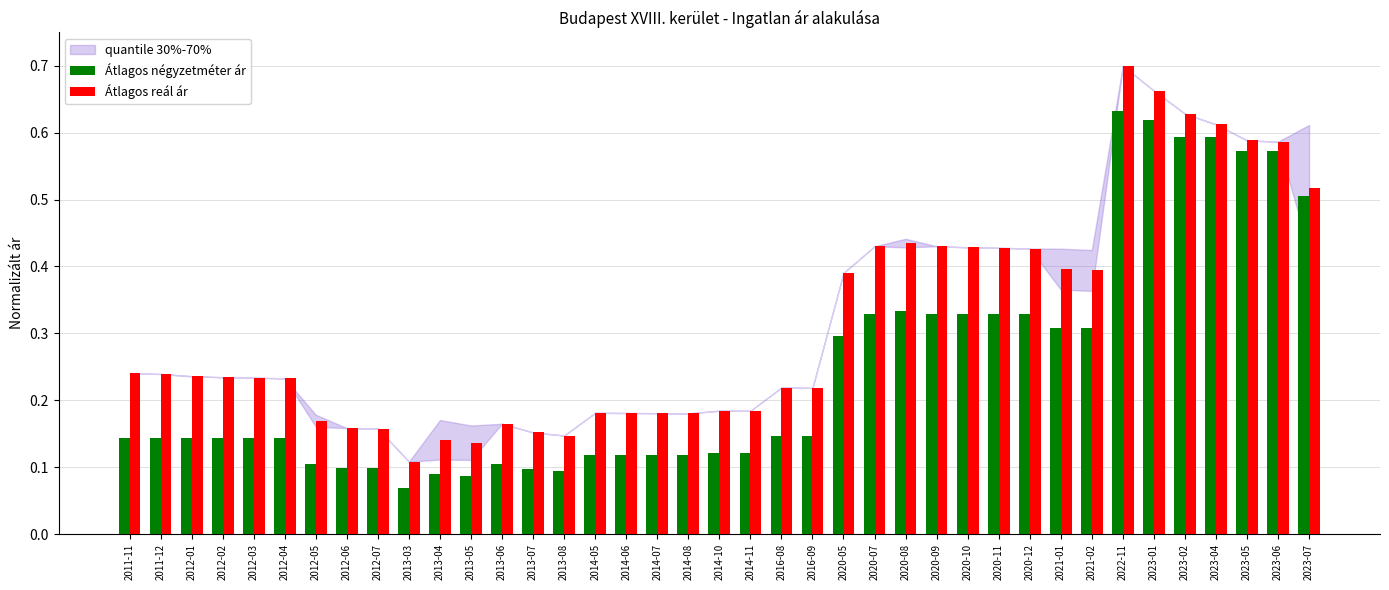

What is the sum of all Átlagos reál ár values?

12.3